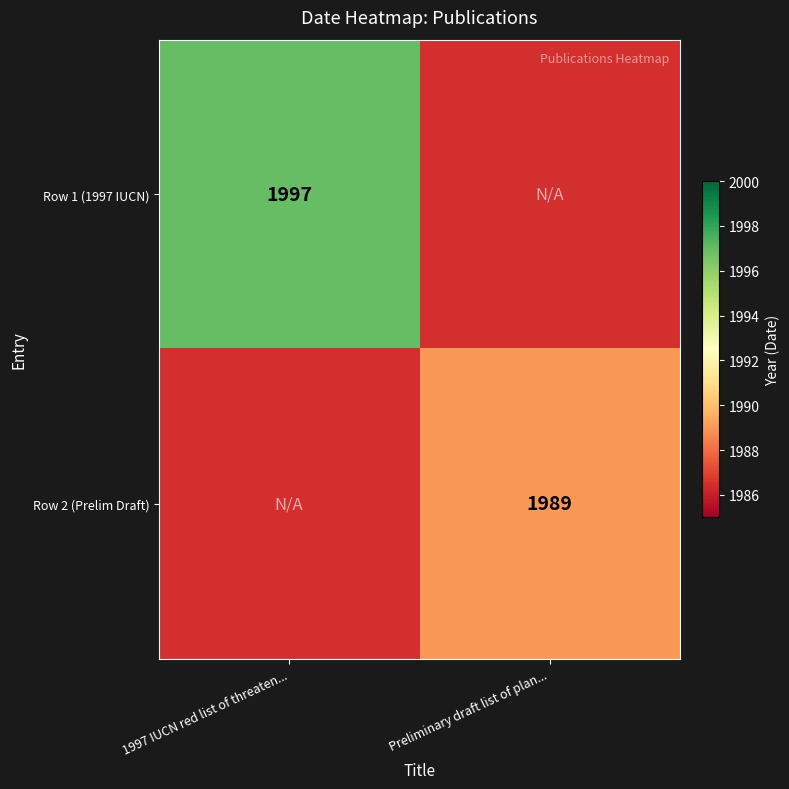

What is the minimum value shown in the chart?

1989.0